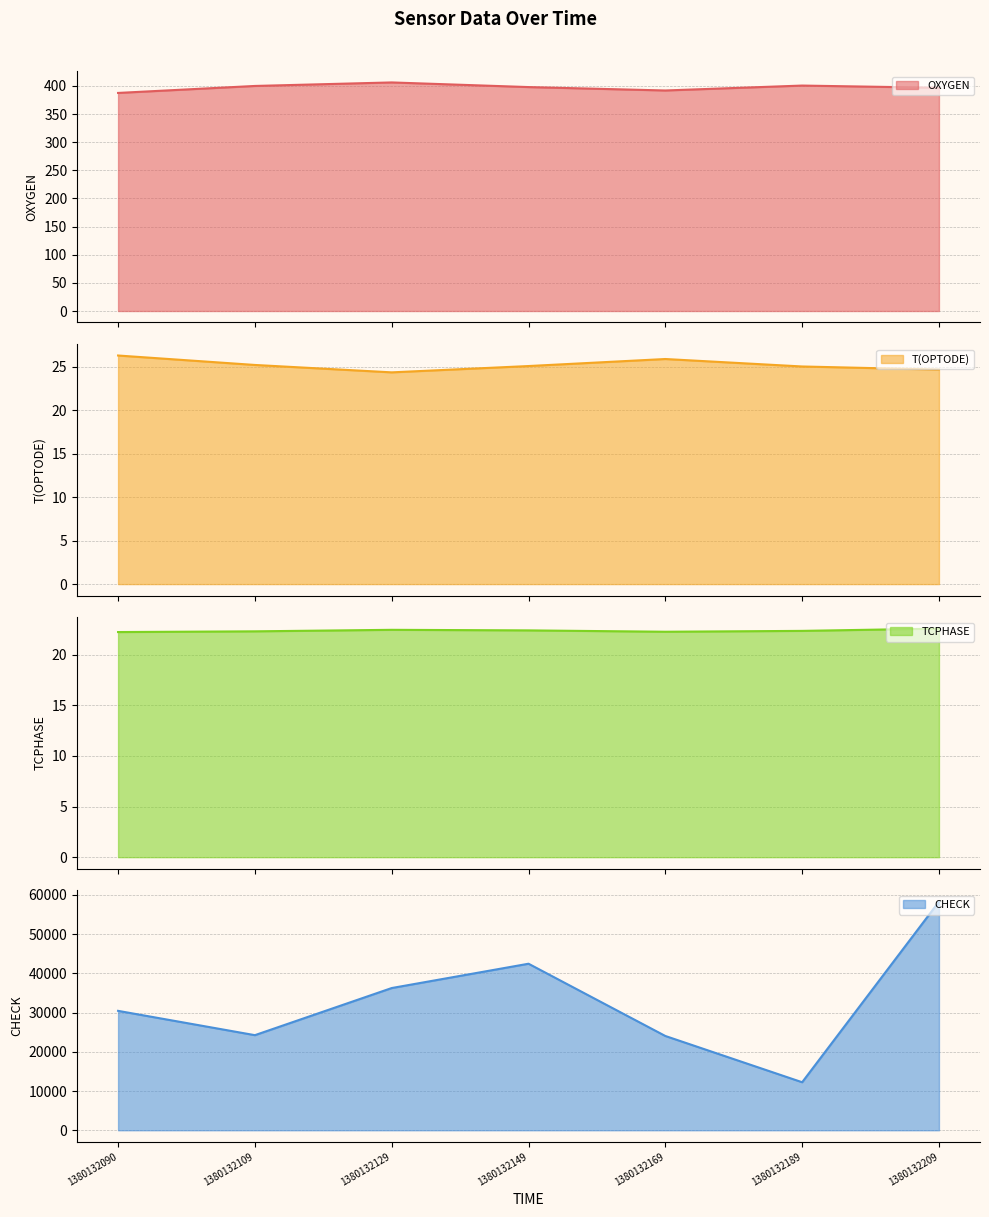

Is it true that T(OPTODE) equals 25.2 at 1380132109?

True